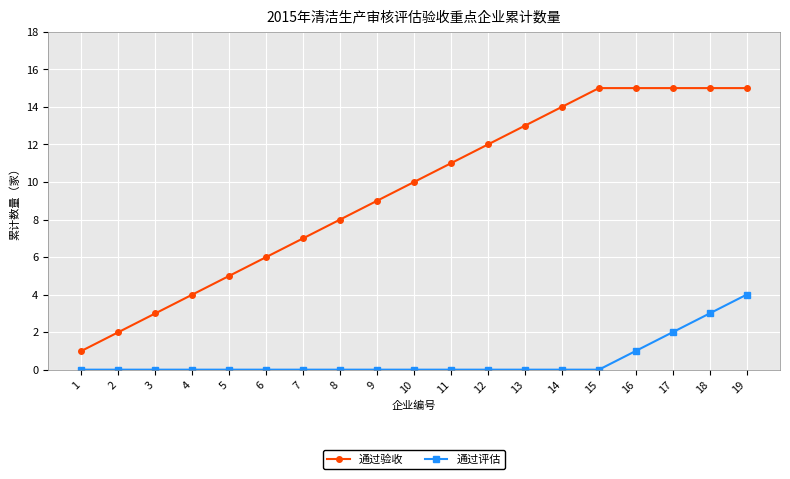

Reading left to right, what are all the values shown in this chart?

通过验收: 1=1	2=2	3=3	4=4	5=5	6=6	7=7	8=8	9=9	10=10	11=11	12=12	13=13	14=14	15=15	16=15	17=15	18=15	19=15
通过评估: 1=0	2=0	3=0	4=0	5=0	6=0	7=0	8=0	9=0	10=0	11=0	12=0	13=0	14=0	15=0	16=1	17=2	18=3	19=4